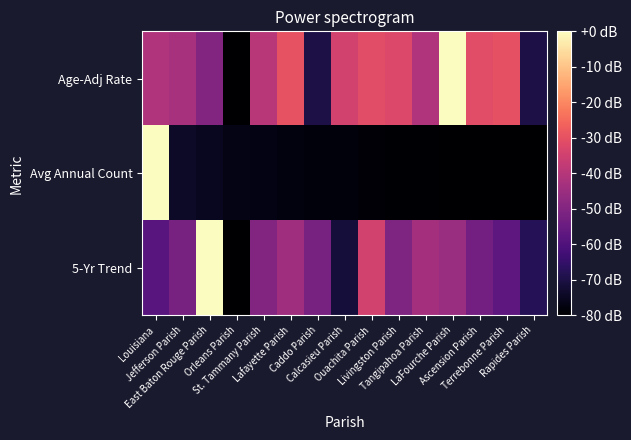

Which series changed the most between Calcasieu Parish and LaFourche Parish?

Age-Adj Rate